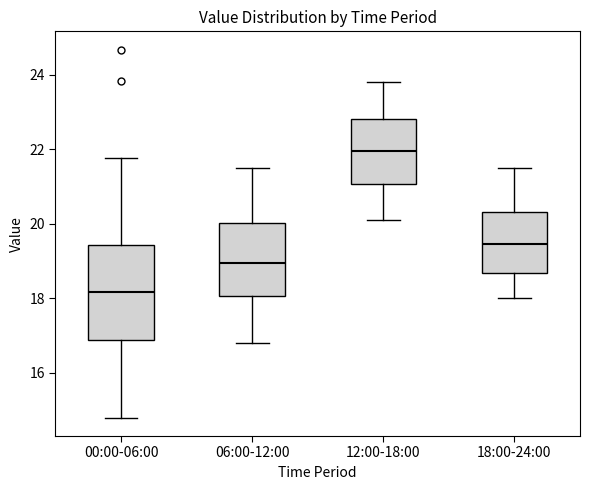

Which box has the lowest median line?

00:00-06:00